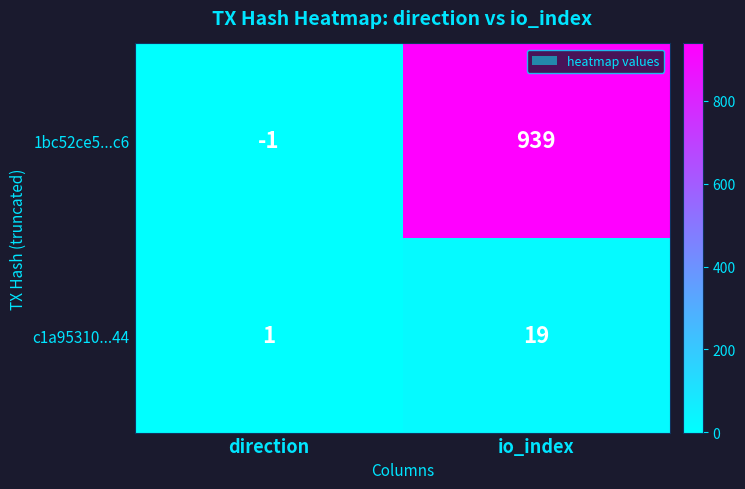

At which category is the sum across all series the highest?

io_index